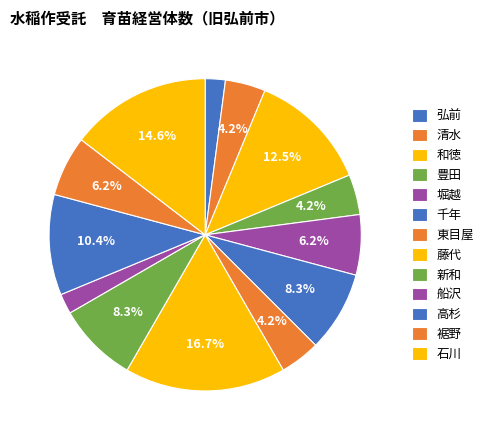

How many slices are in this pie chart?

13